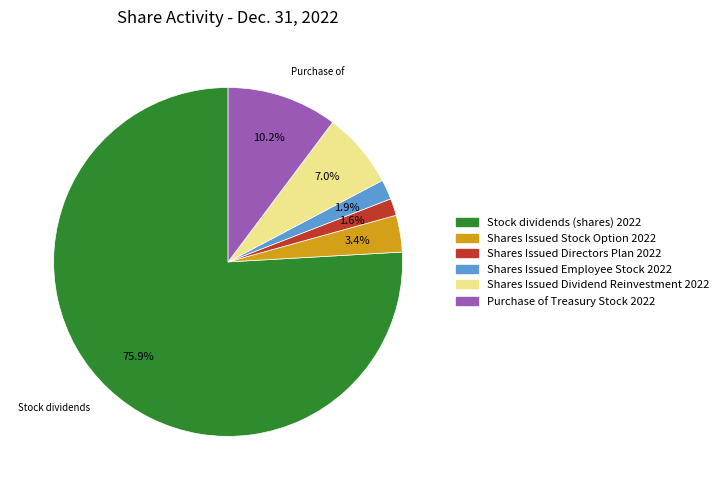

What percentage is NOT represented by Stock dividends (shares) 2022?

24.1%